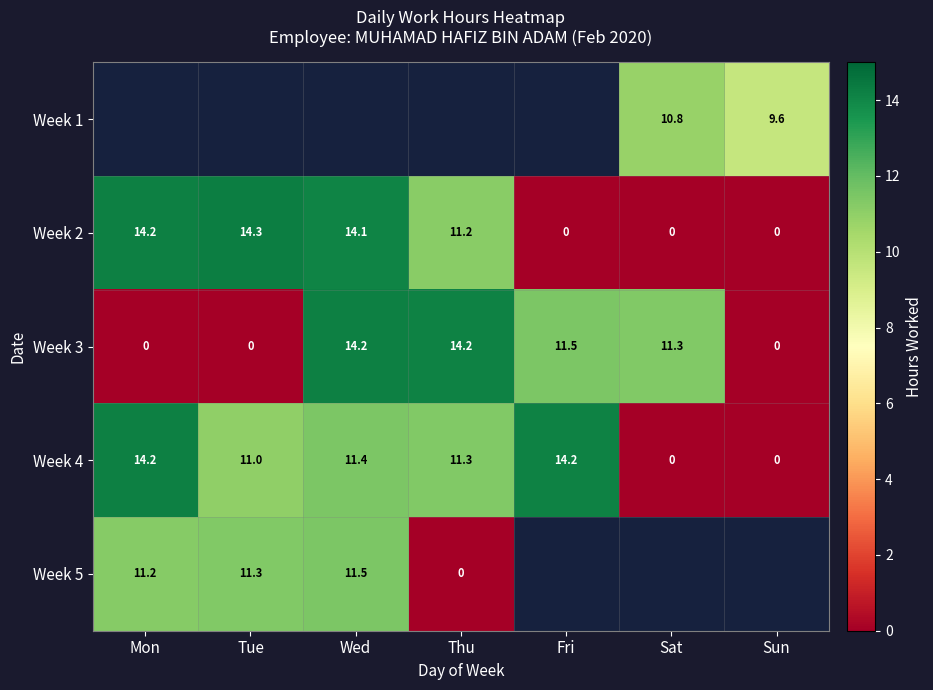

Is the value of Week 3 at Wed greater than the value of Week 1 at Sat?

Yes